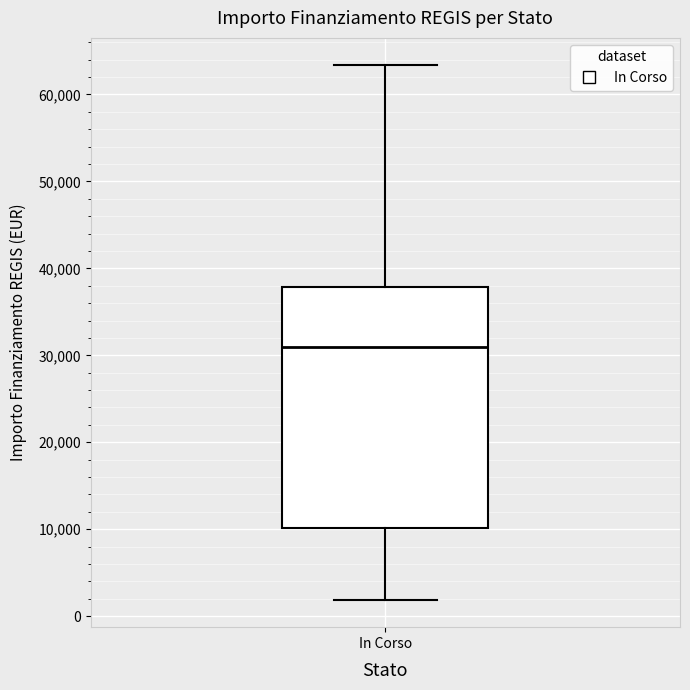

Where is the lower edge of the box for In Corso on the y-axis? The values are not printed on the chart, so give them approximately, as read against the axis.

10000